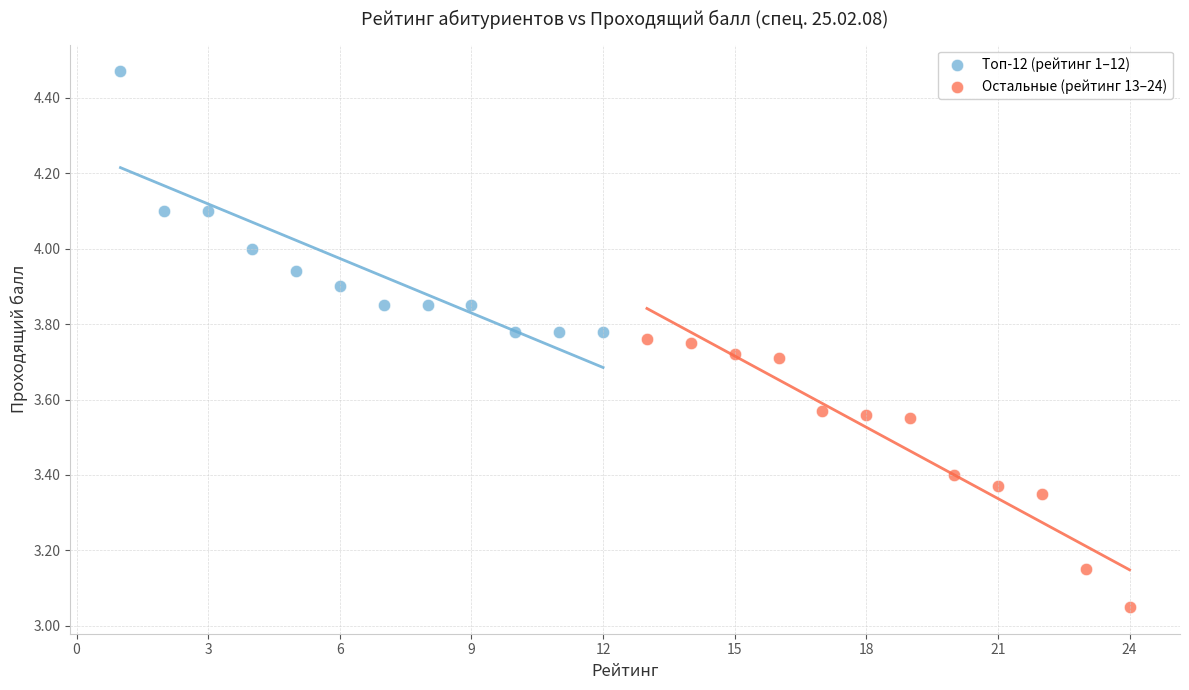

Which series contains the highest Y value?

Топ-12 (рейтинг 1–12)